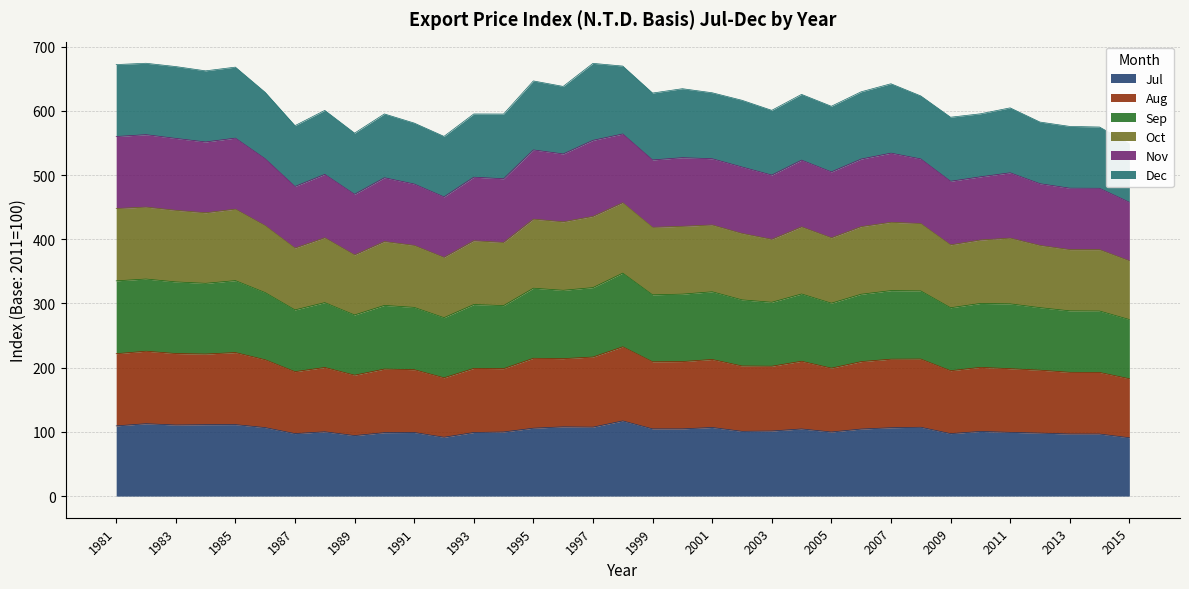

True or false: Jul has a value of 145.3 at 2007.

False